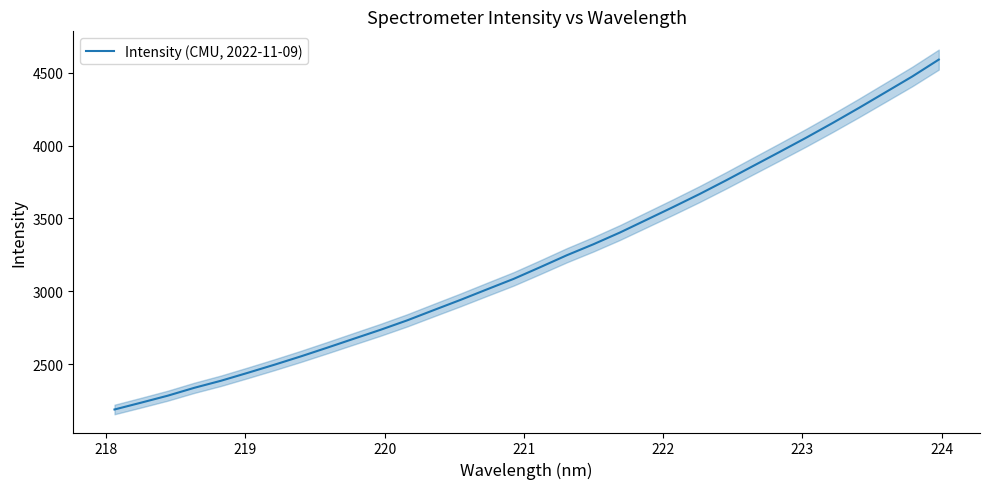

What is the maximum value shown in the chart?

4589.5